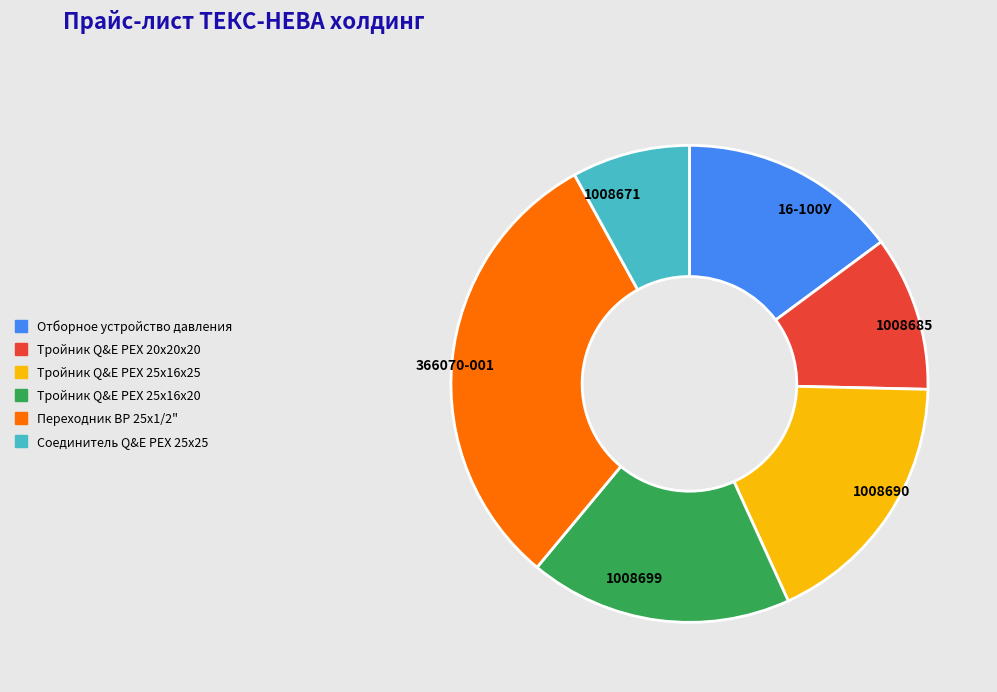

Which category has the smallest portion of the pie?

Соединитель Q&E PEX 25х25